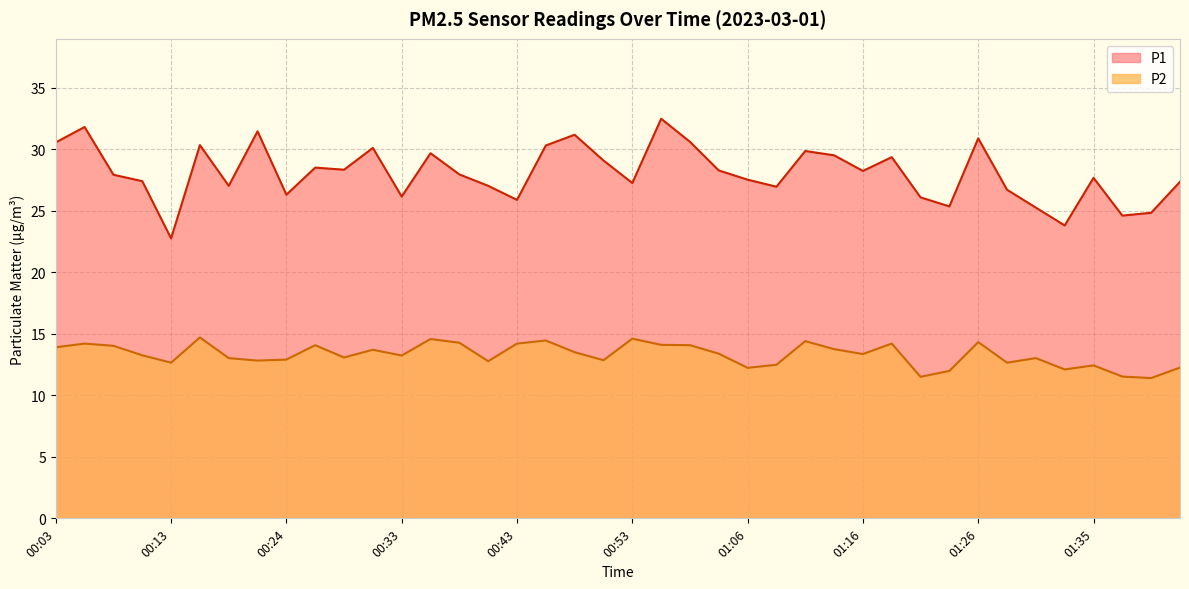

What position from the right is 01:35?

4